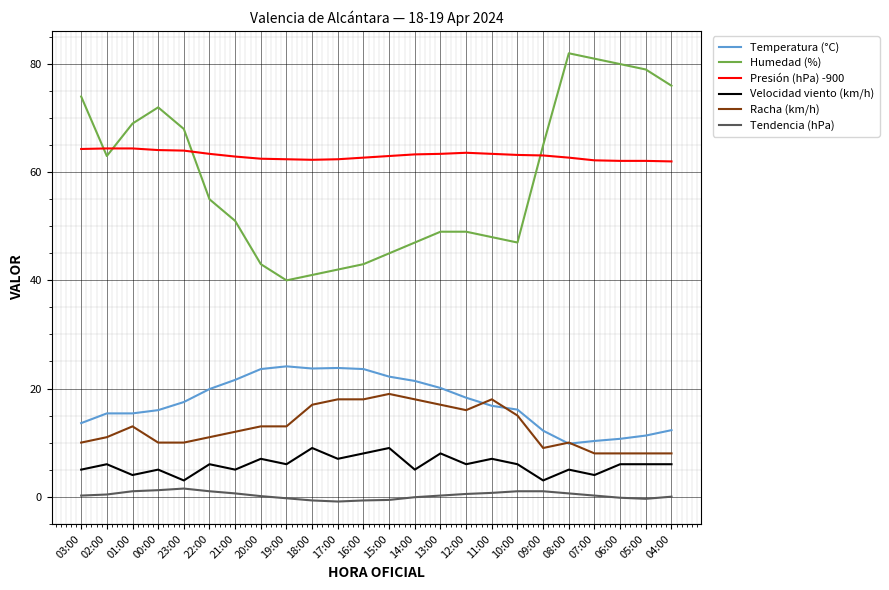

What is the spread (max minus min) of values at 21:00?

62.3